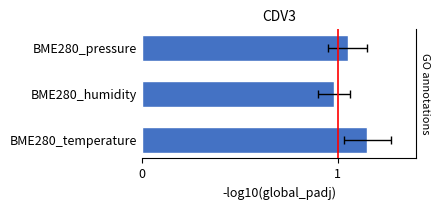

What is the value of the 1st bar from the left?

1.1